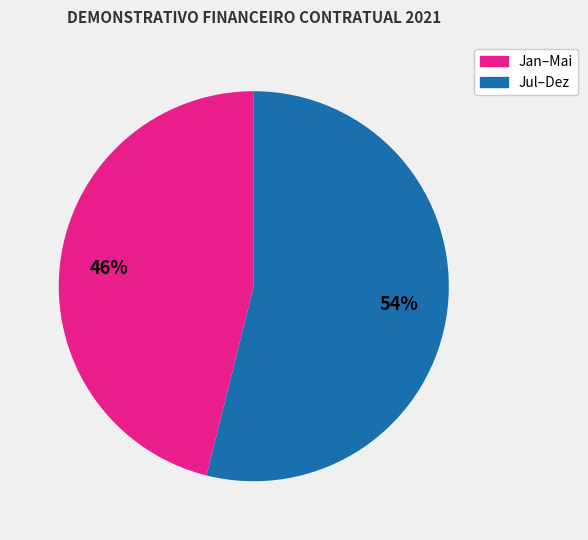

Count the number of slices in the pie.

2